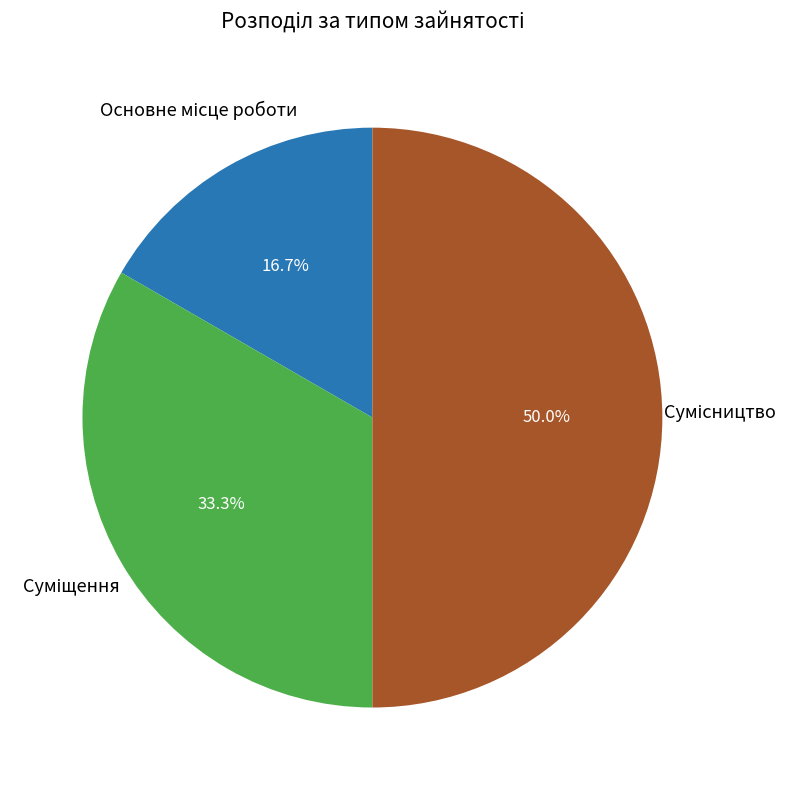

To the nearest percent, what percentage of the pie is Сумісництво?

50%